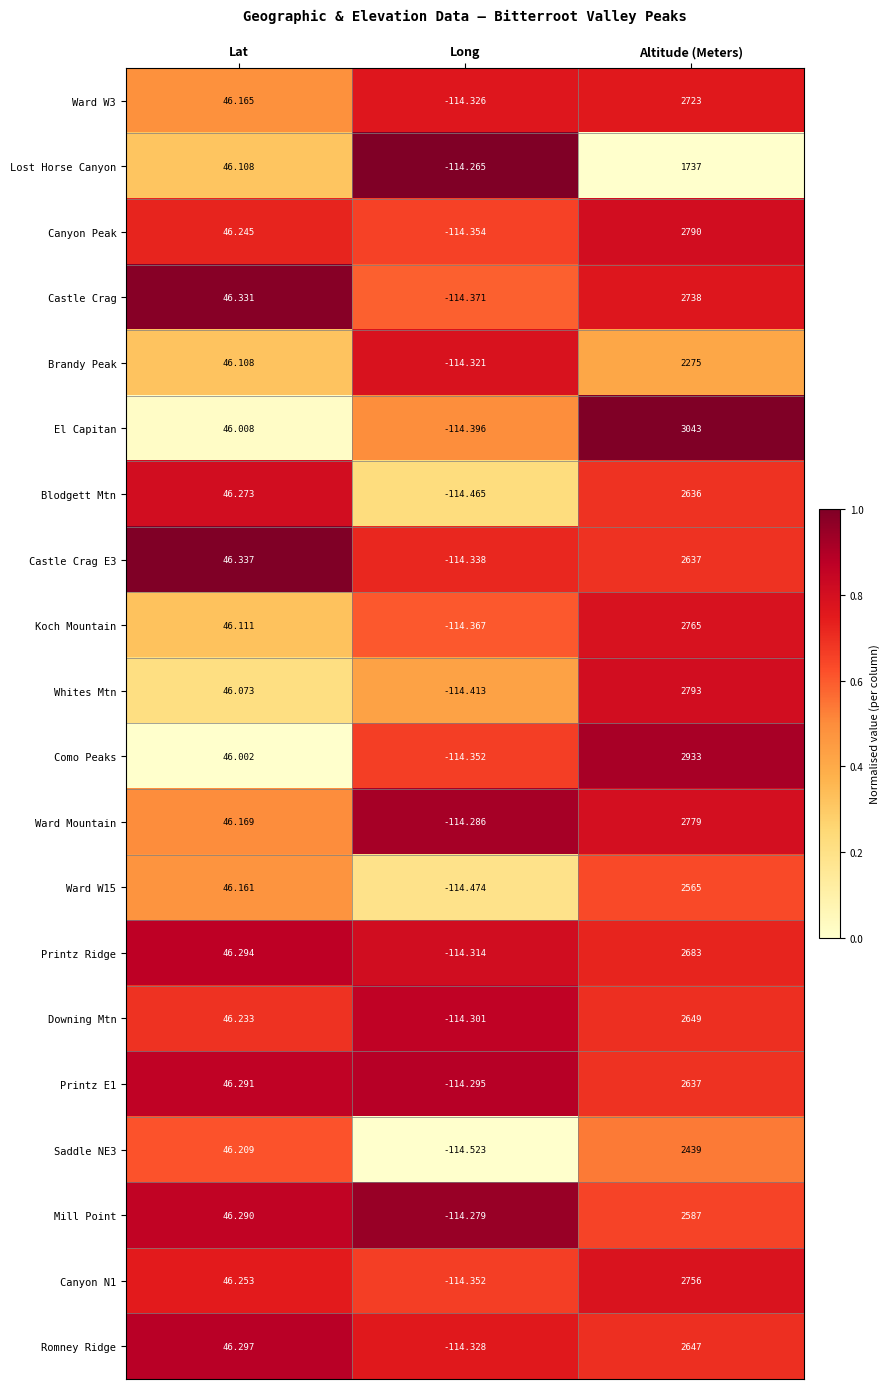

Count the number of categories in the chart.

3